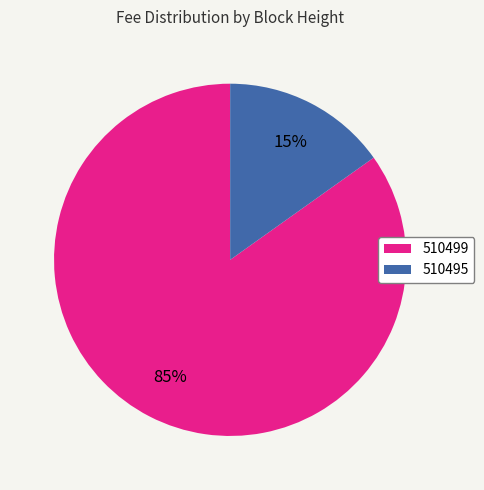

How many slices are in this pie chart?

2